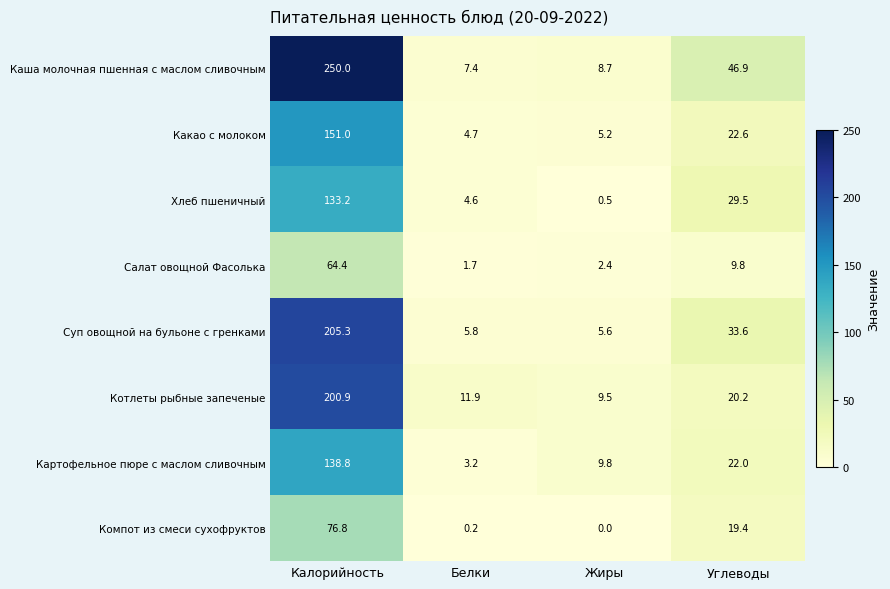

How many distinct data groups are displayed?

8